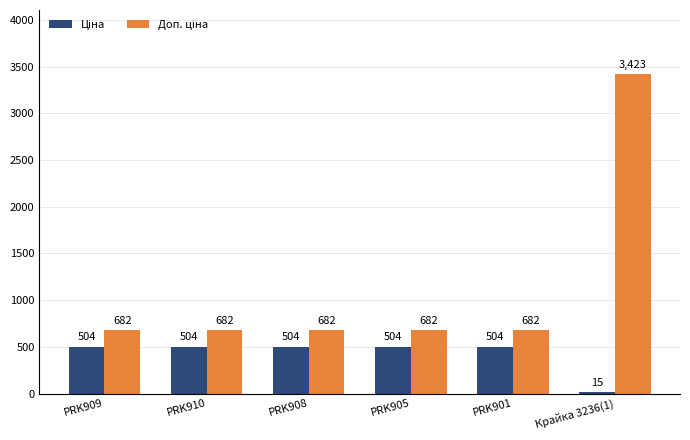

Which label corresponds to the largest value in the chart?

Крайка 3236(1)